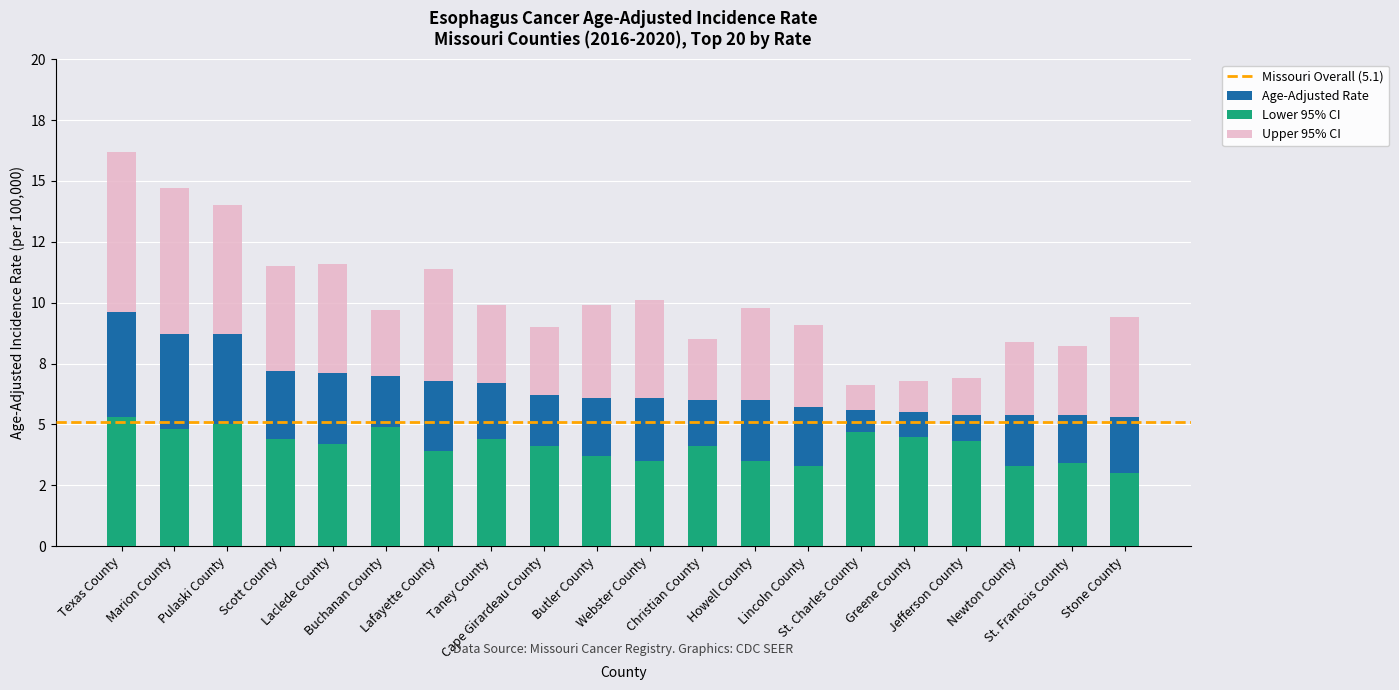

What is the highest value of the Age-Adjusted Rate series?

9.6